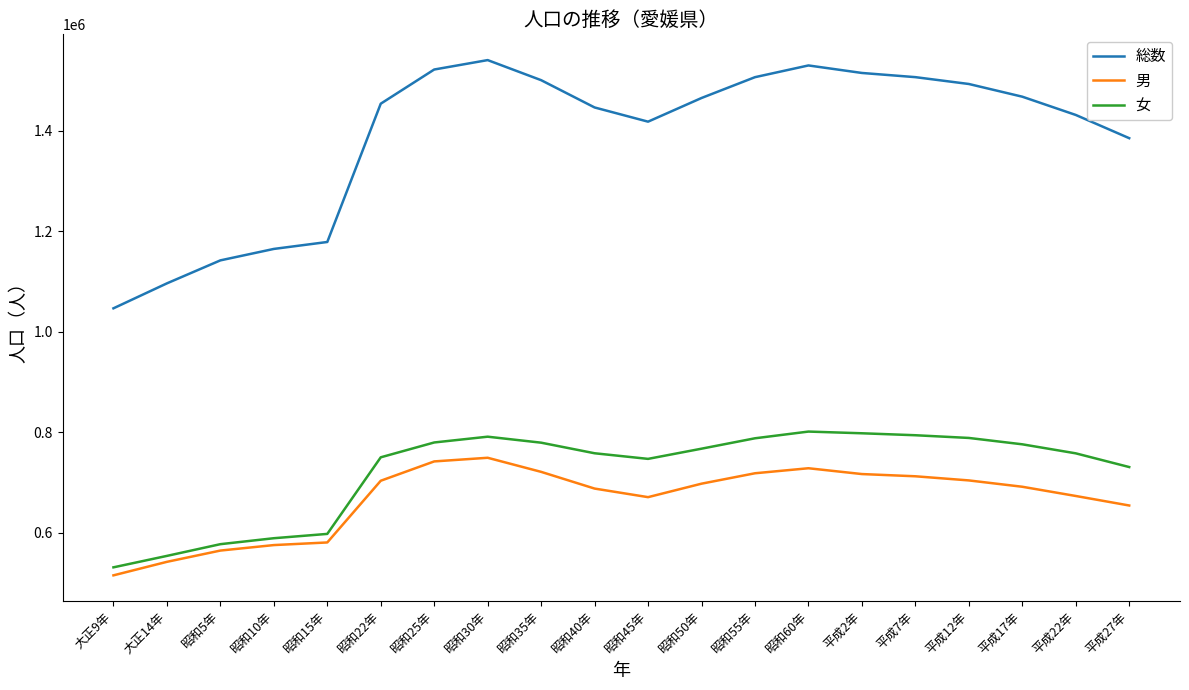

True or false: 総数 and 女 cross at least once.

False